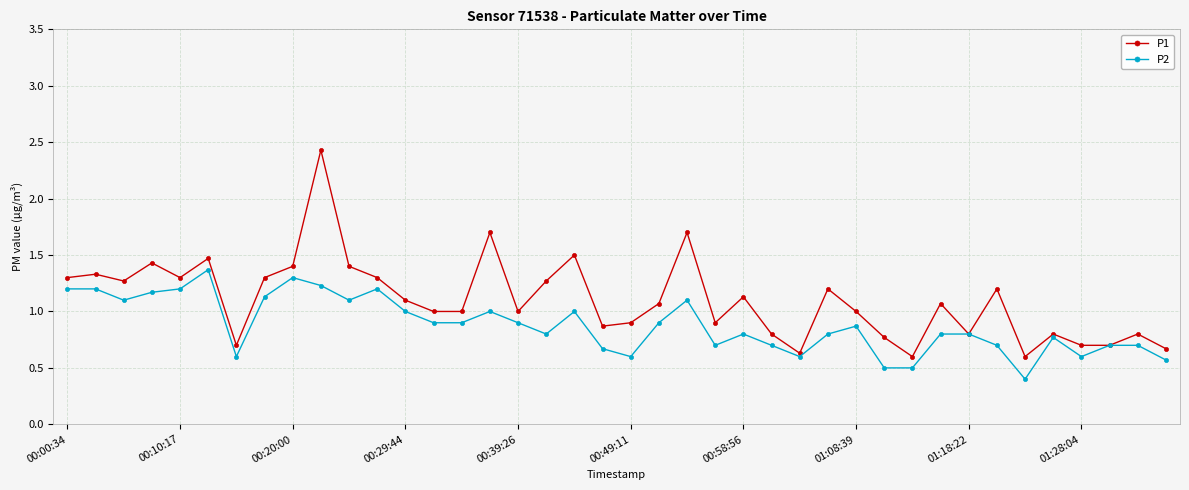

Which series has the widest spread of values?

P1